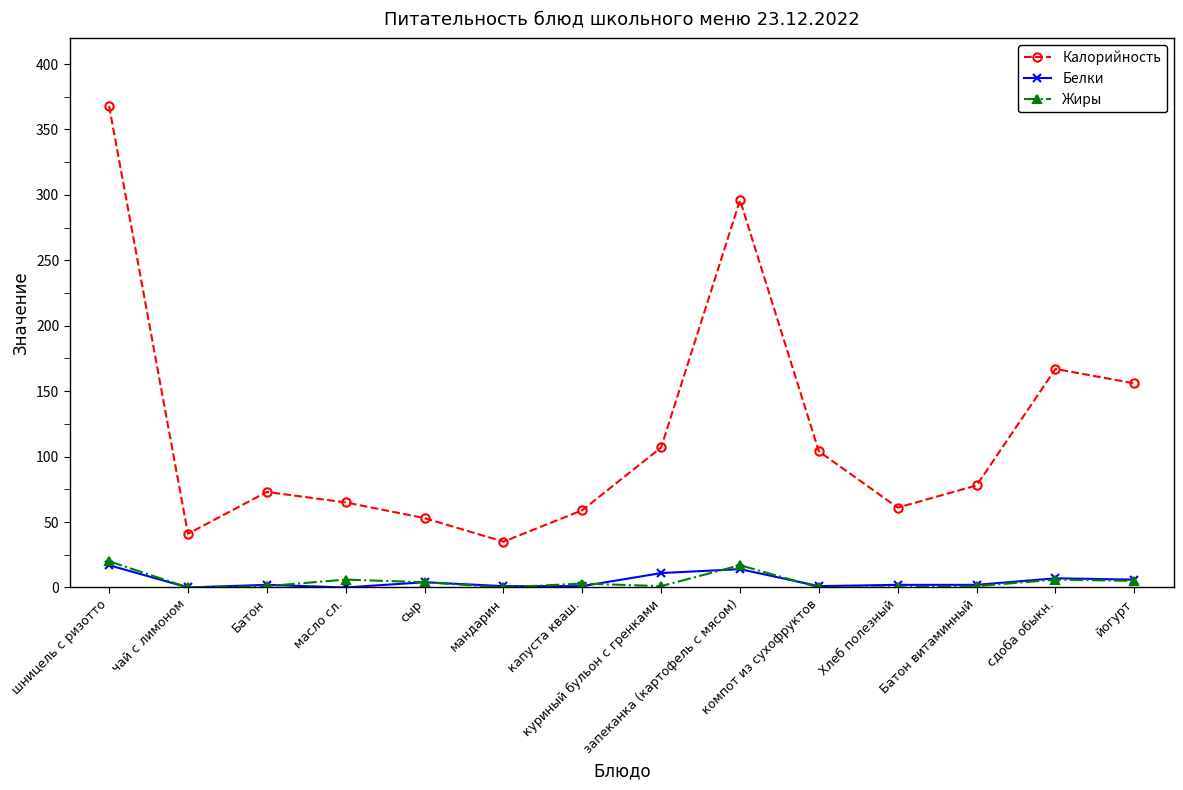

True or false: Калорийность and Белки cross at least once.

False